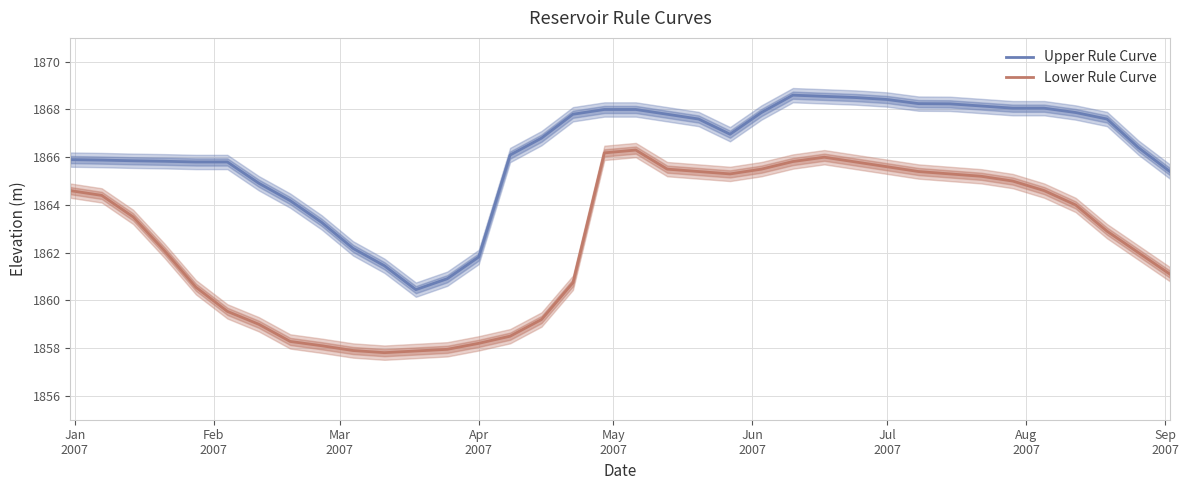

True or false: Lower Rule Curve and Upper Rule Curve cross at least once.

False